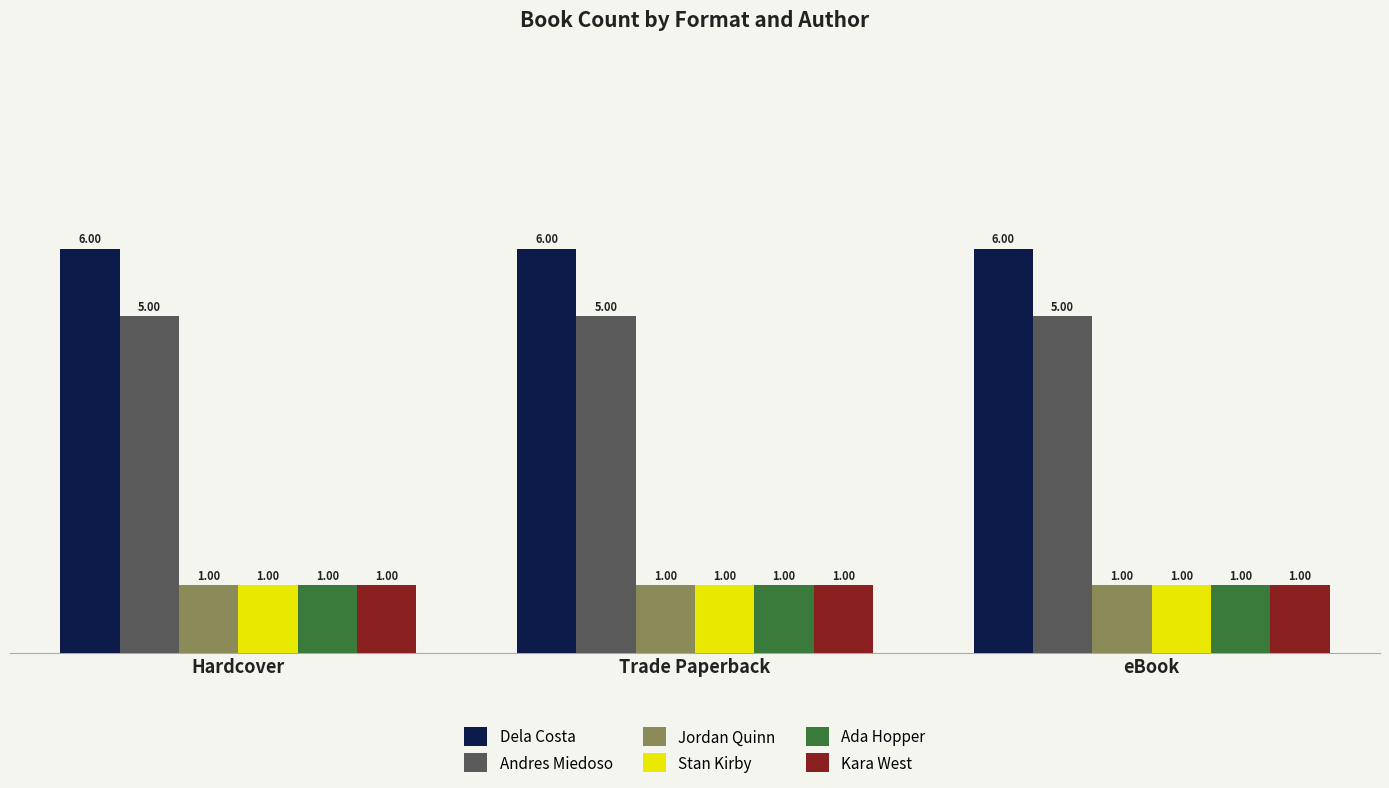

What is the average value of the Jordan Quinn series?

1